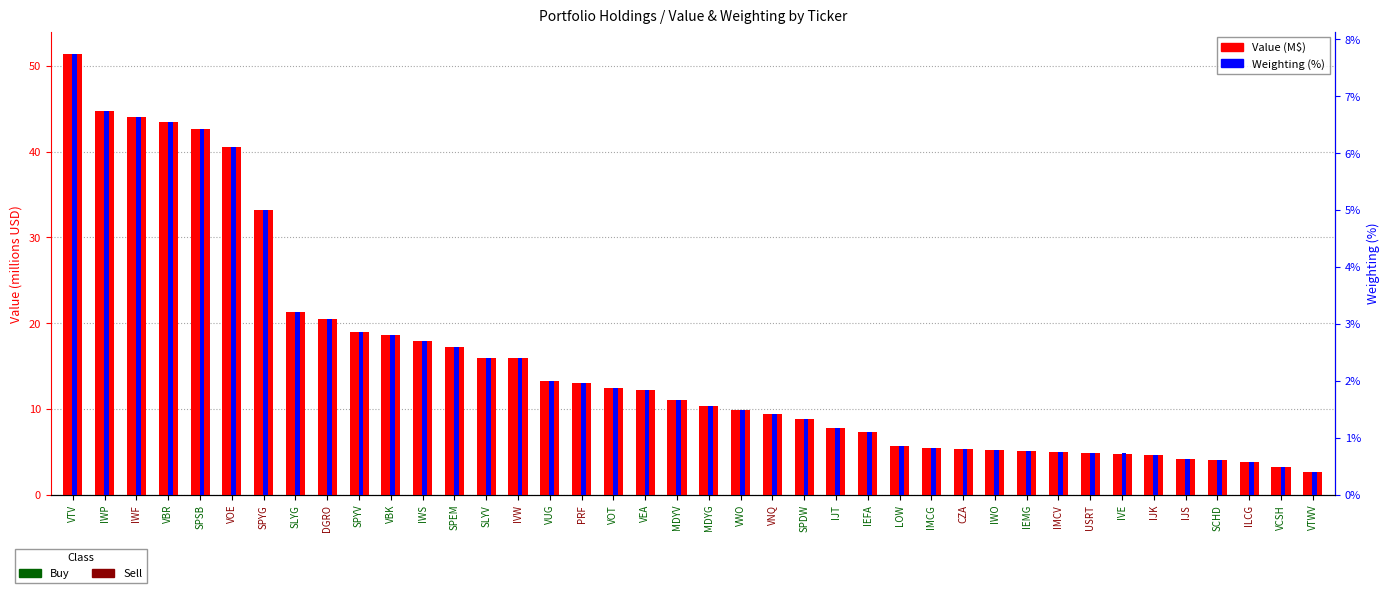

The Weighting (%) series shows 1.8 at VEA. True or false?

True